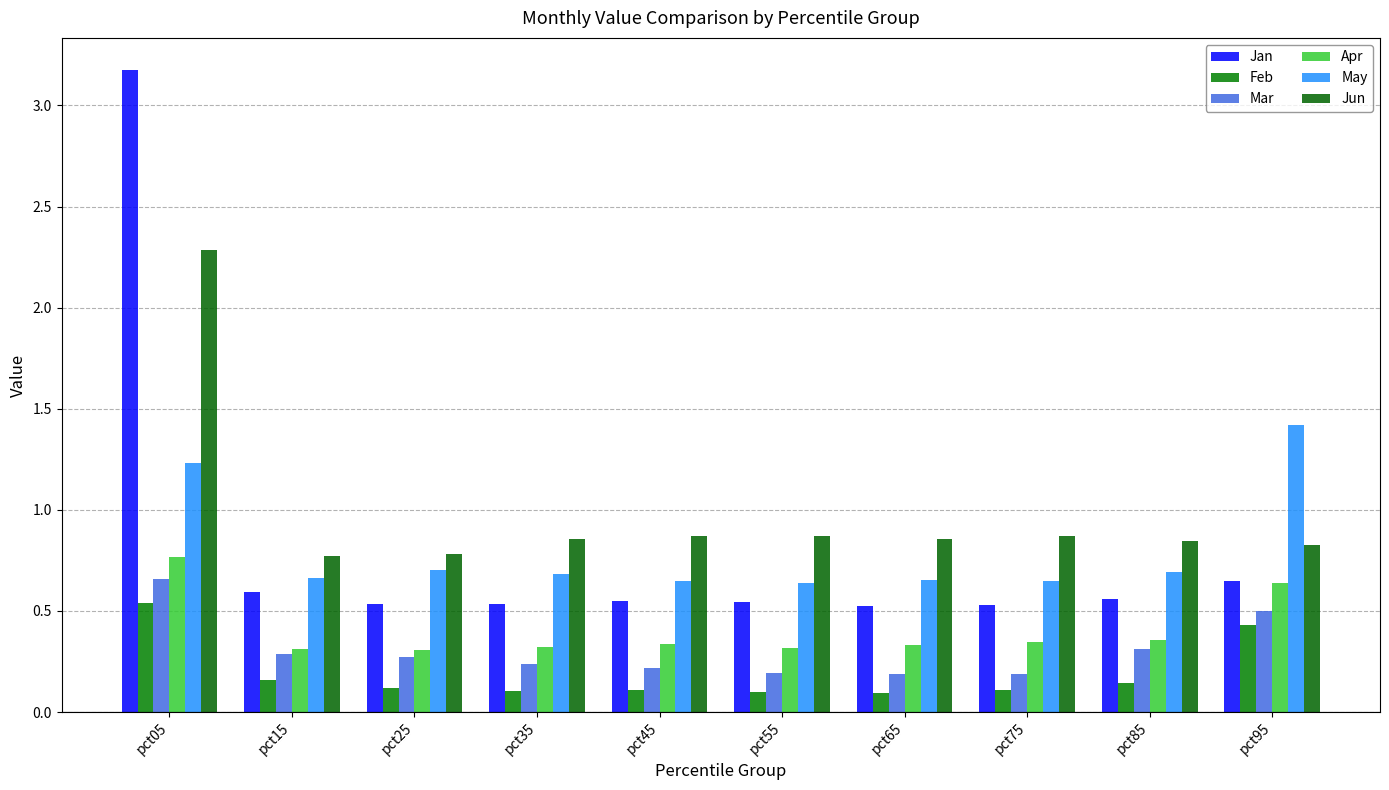

What is the sum of the Feb values at pct55 and pct45?

0.2